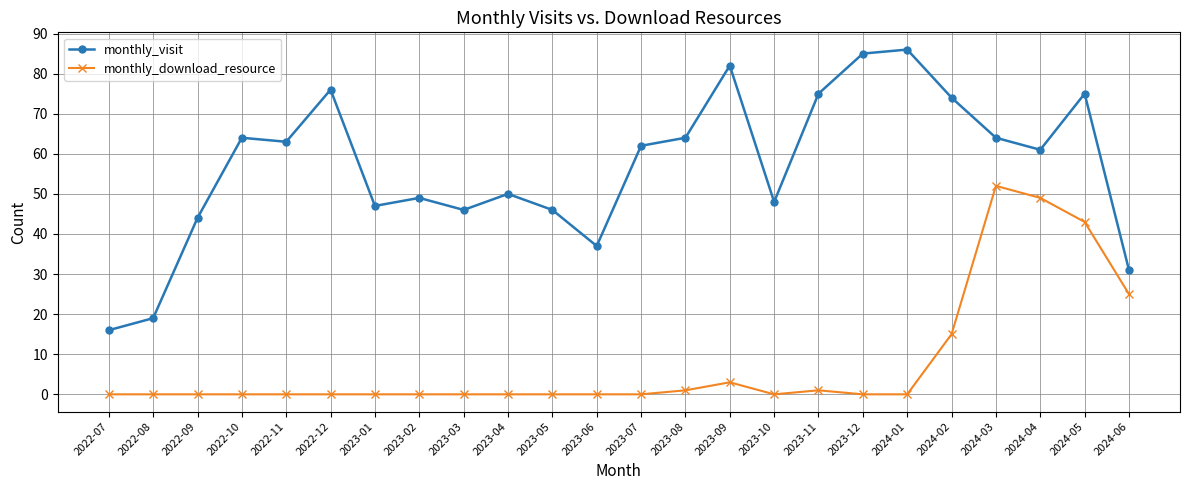

What is the sum of all monthly_download_resource values?

189